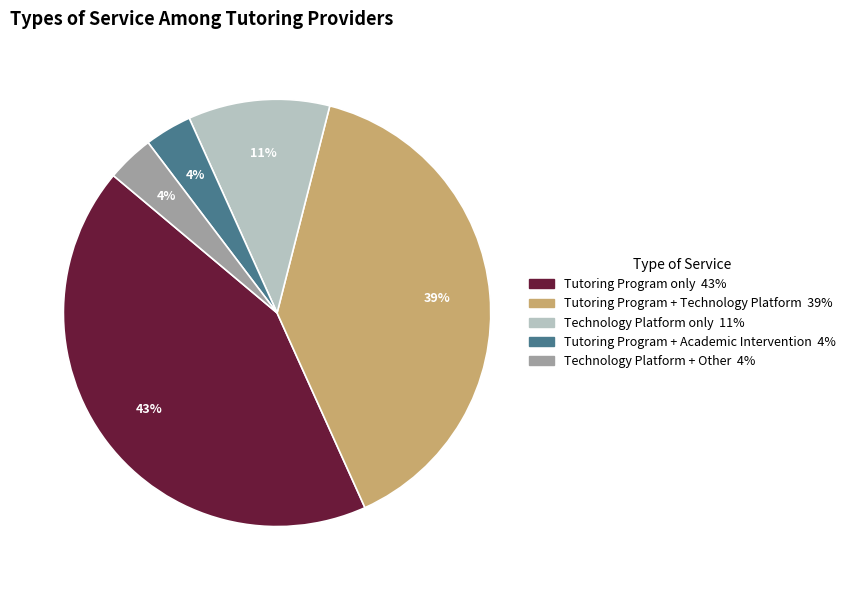

Is there any slice that represents more than half of the pie?

No